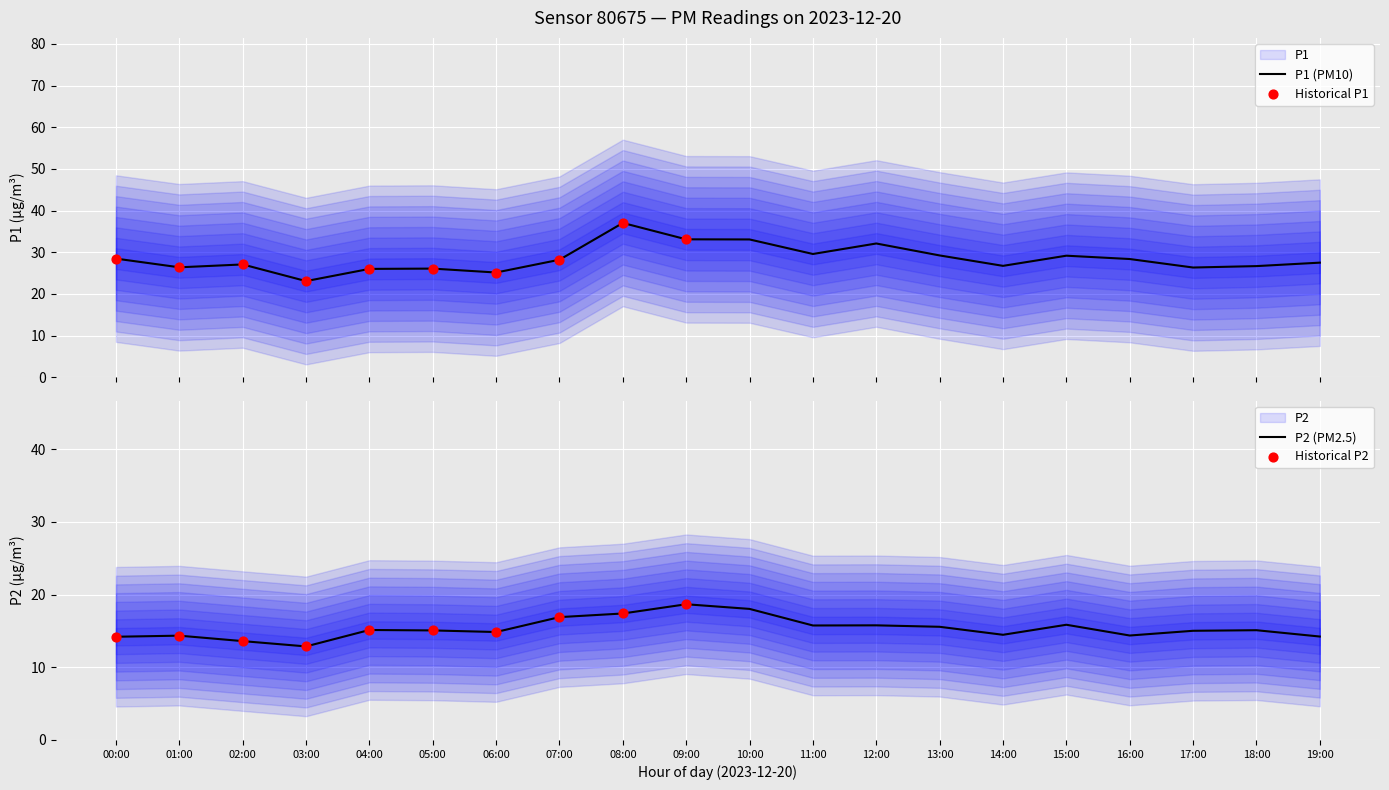

Which series has the largest Y range (max minus min)?

P1